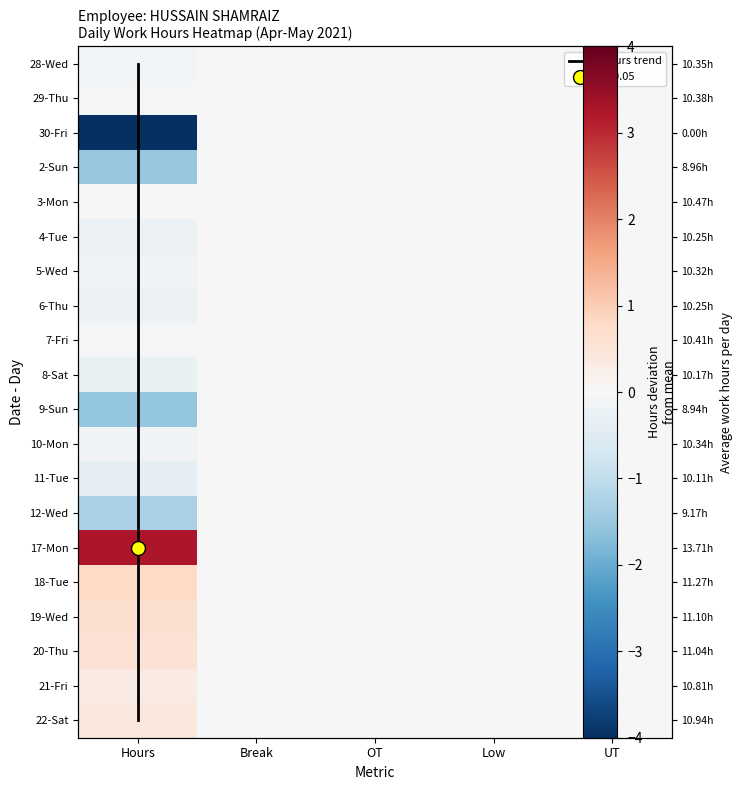

What is the sum of all 17 values?

-1.5